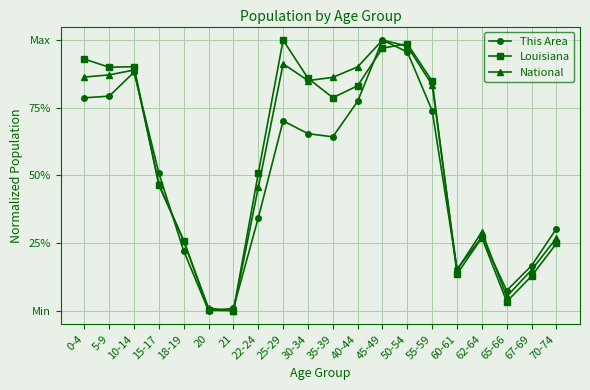

Which series changed the most between 5-9 and 60-61?

Louisiana